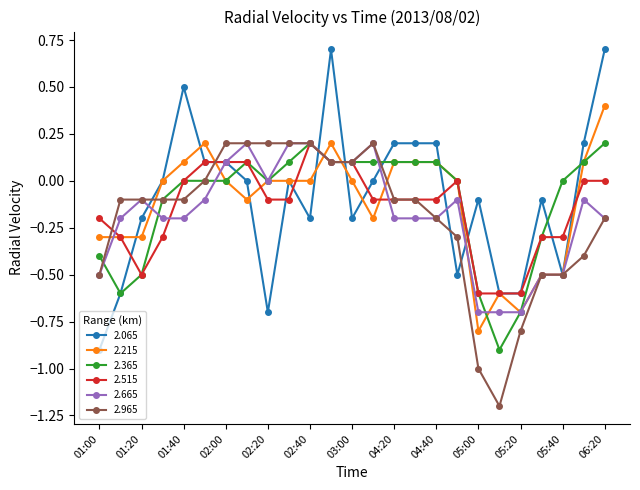

What is the minimum value shown in the chart?

-1.2